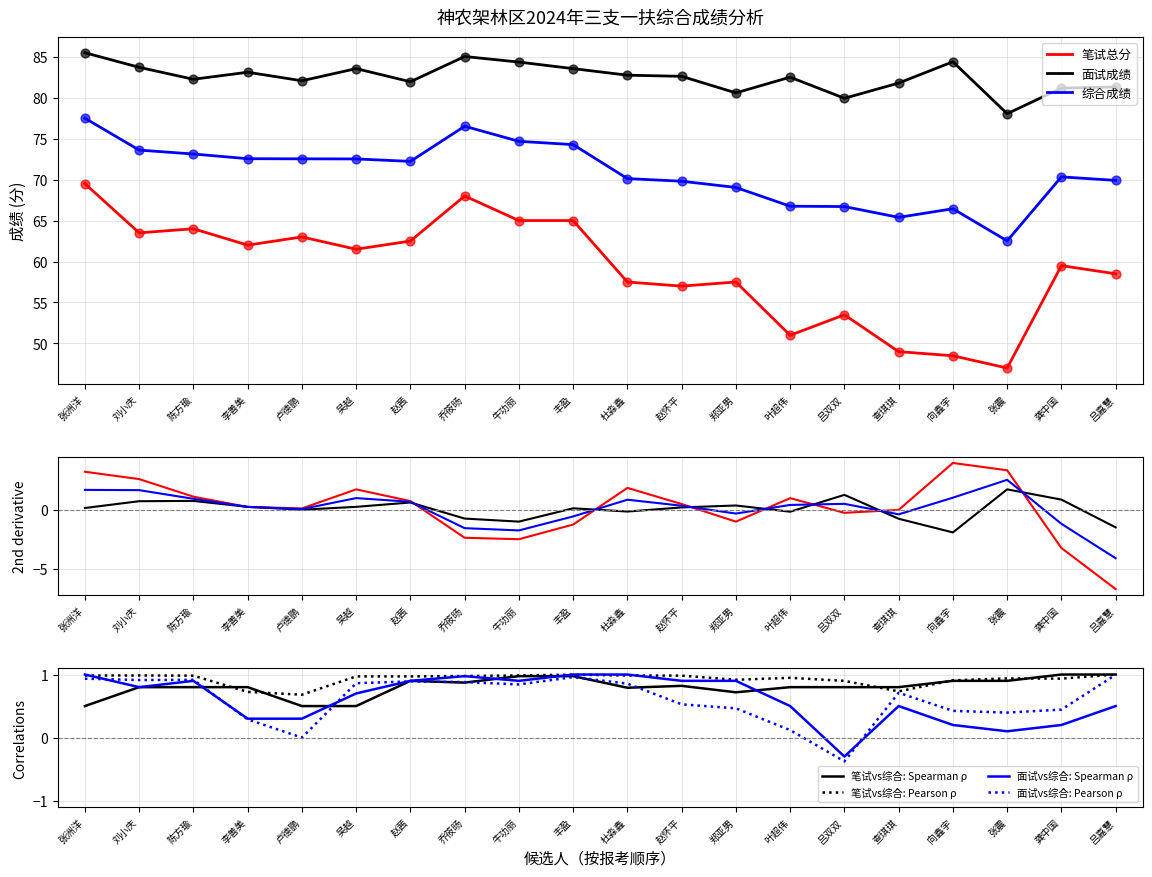

At how many categories does at least one series exceed 77?

20